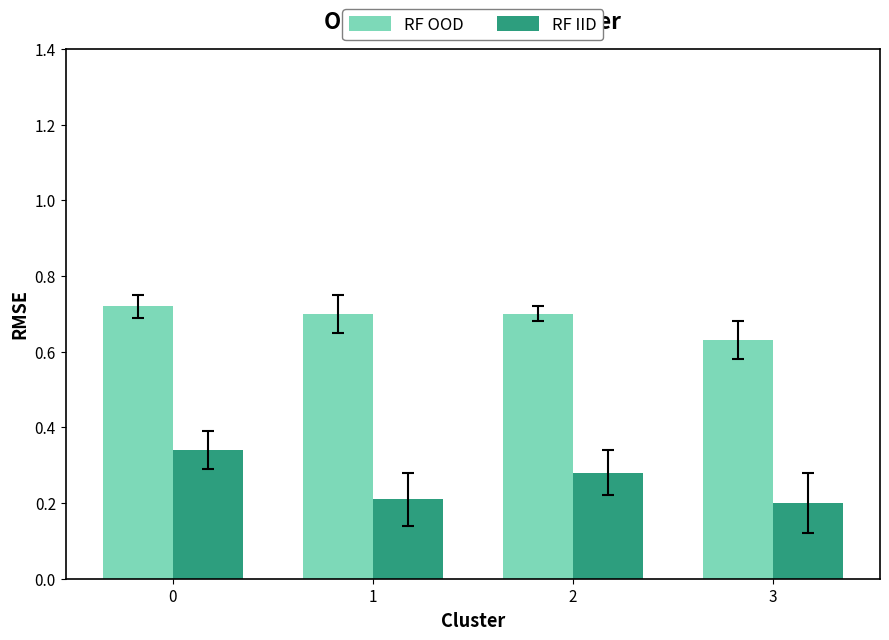

List the series in order of their peak value, highest first.

RF OOD, RF IID